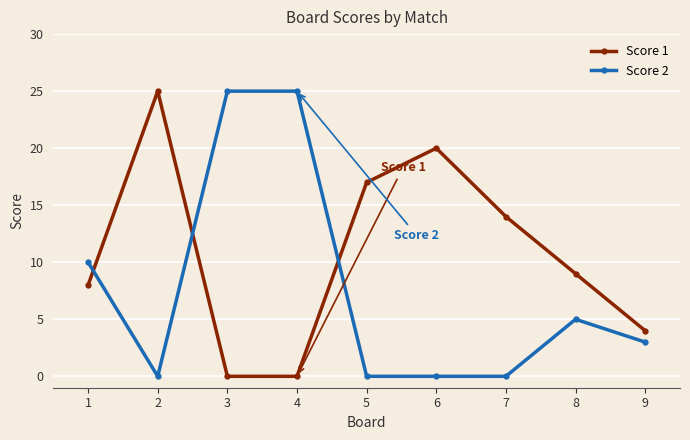

Reading left to right, list all the values displayed in this chart.

Score 1: 1=8	2=25	3=0	4=0	5=17	6=20	7=14	8=9	9=4
Score 2: 1=10	2=0	3=25	4=25	5=0	6=0	7=0	8=5	9=3